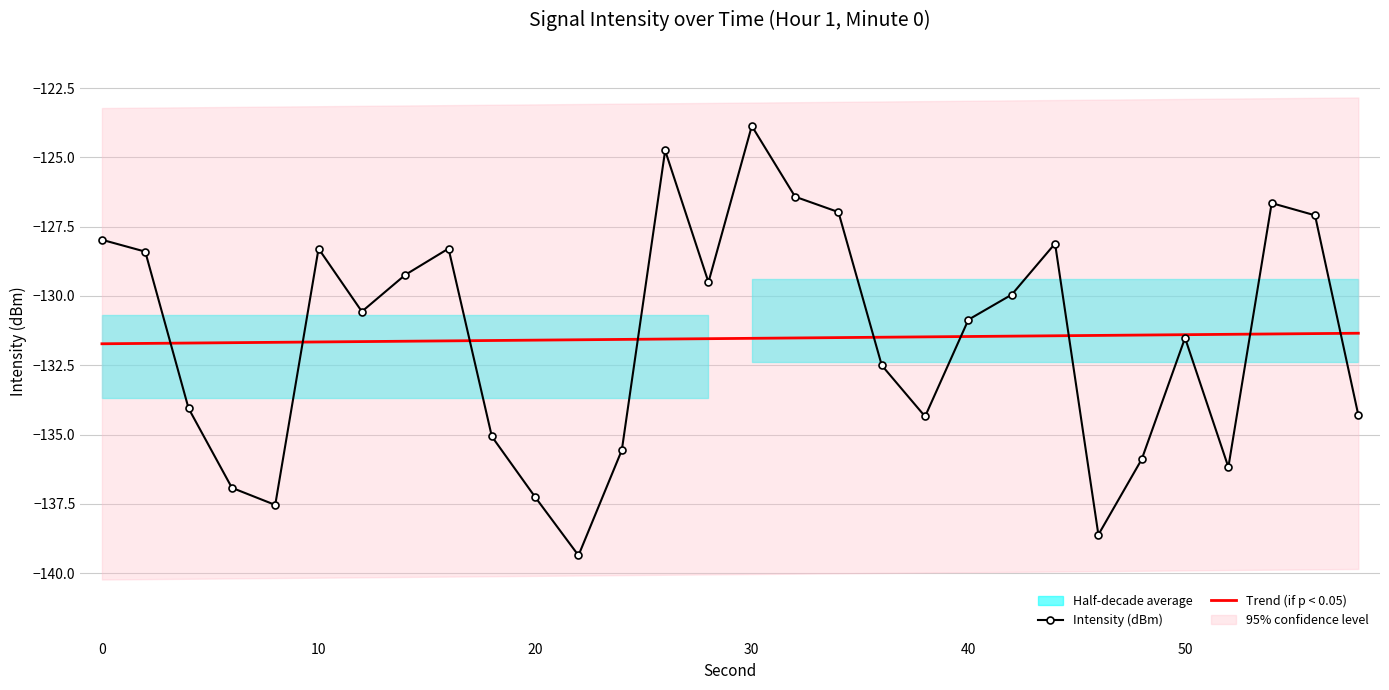

True or false: Intensity (dBm) has more than 1 points higher than both neighbors.

True